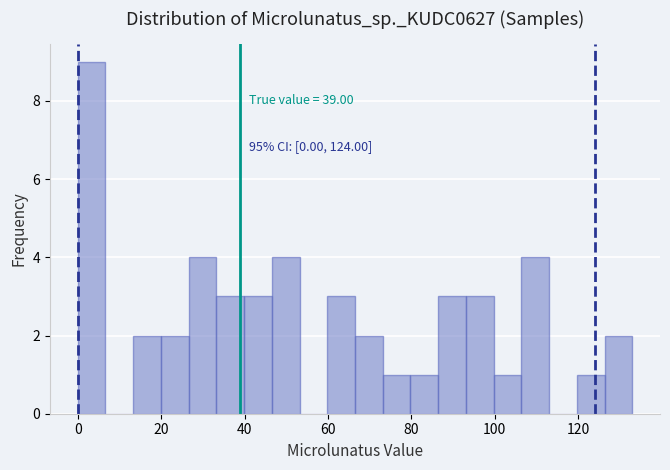

Read against the x-axis, roughly where is the centre of the tallest bar?

4